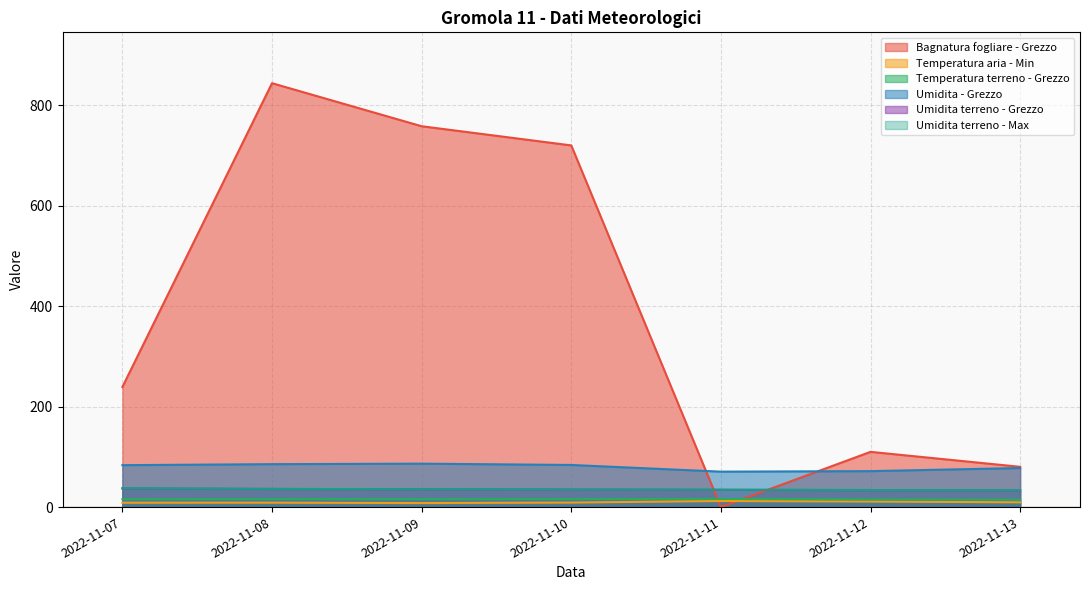

True or false: Temperatura terreno - Grezzo and Temperatura aria - Min intersect in this chart.

False